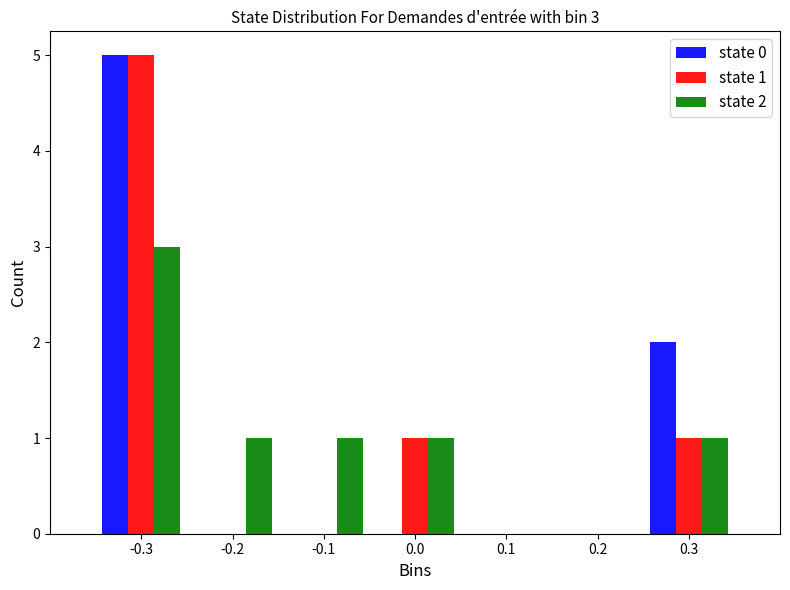

In the state 1 series, which range on the x-axis has the tallest bar?

-0.35 to -0.25